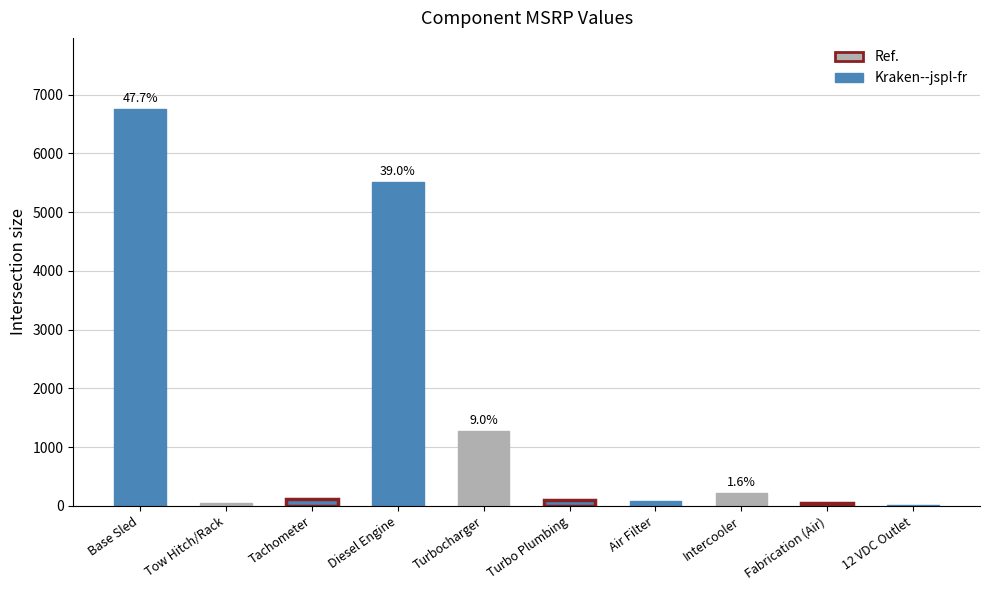

The value at Tachometer is 120.0. True or false?

True